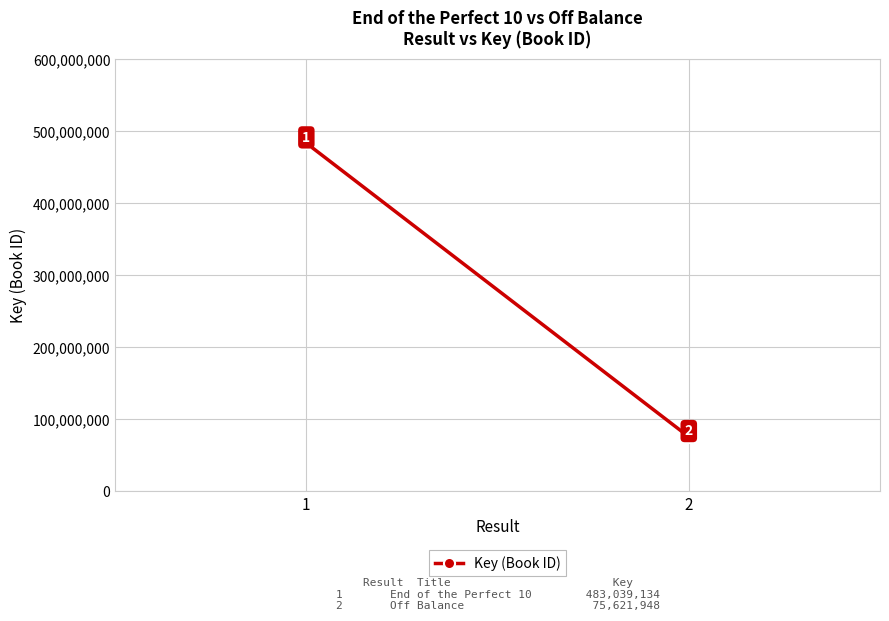

What is the change in value from 1 to 2?

-407417186